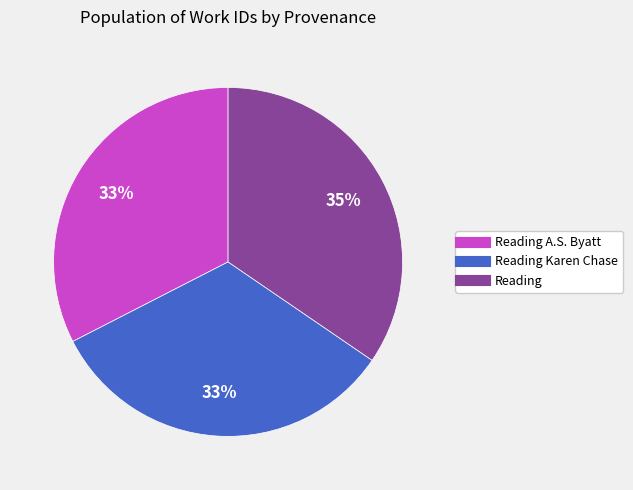

Count the number of slices in the pie.

3